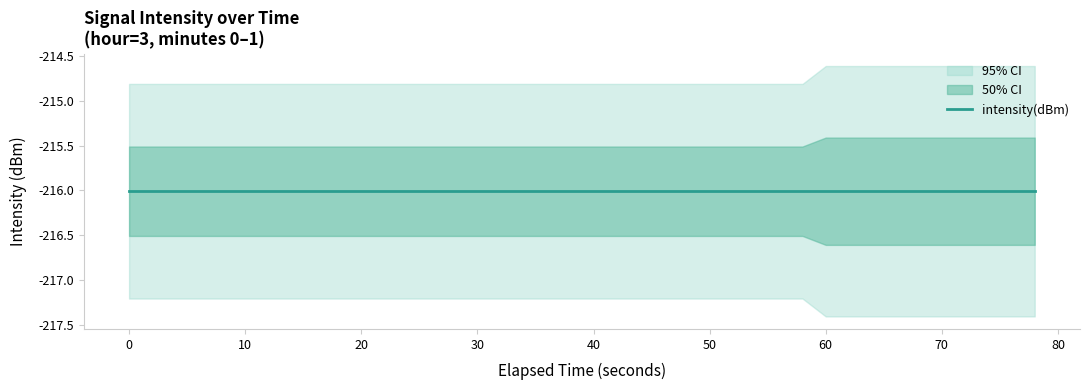

Between 18 and 14, which is larger?

18